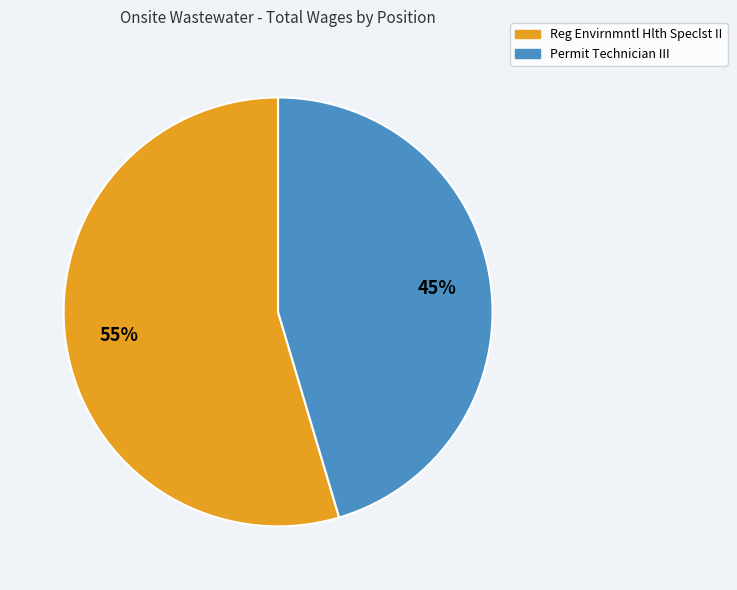

What percentage is the Reg Envirnmntl Hlth Speclst II slice, to the nearest percent?

55%